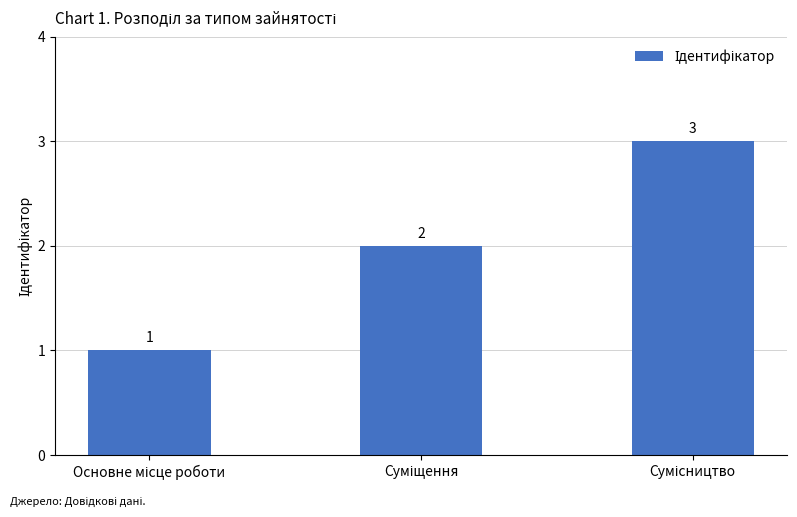

What is the greatest value displayed?

3